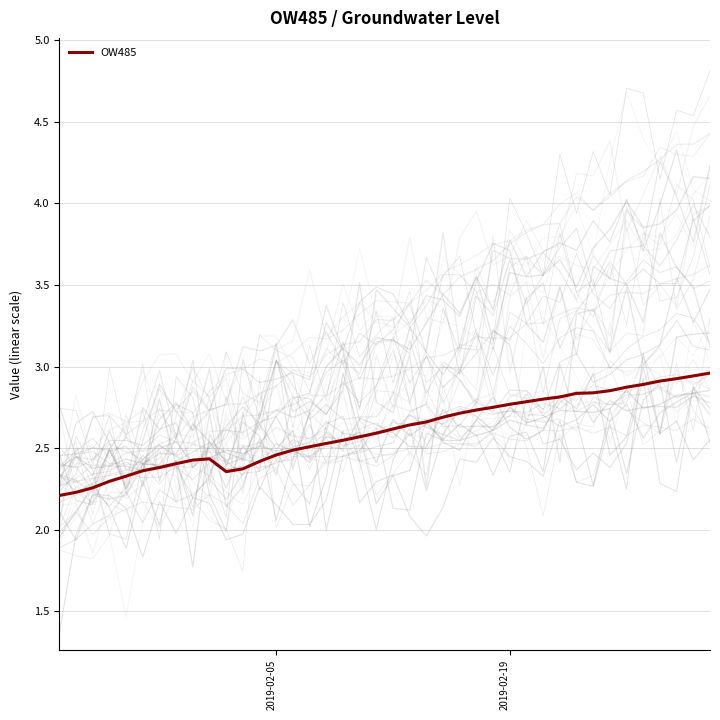

What is the greatest value displayed?

3.0